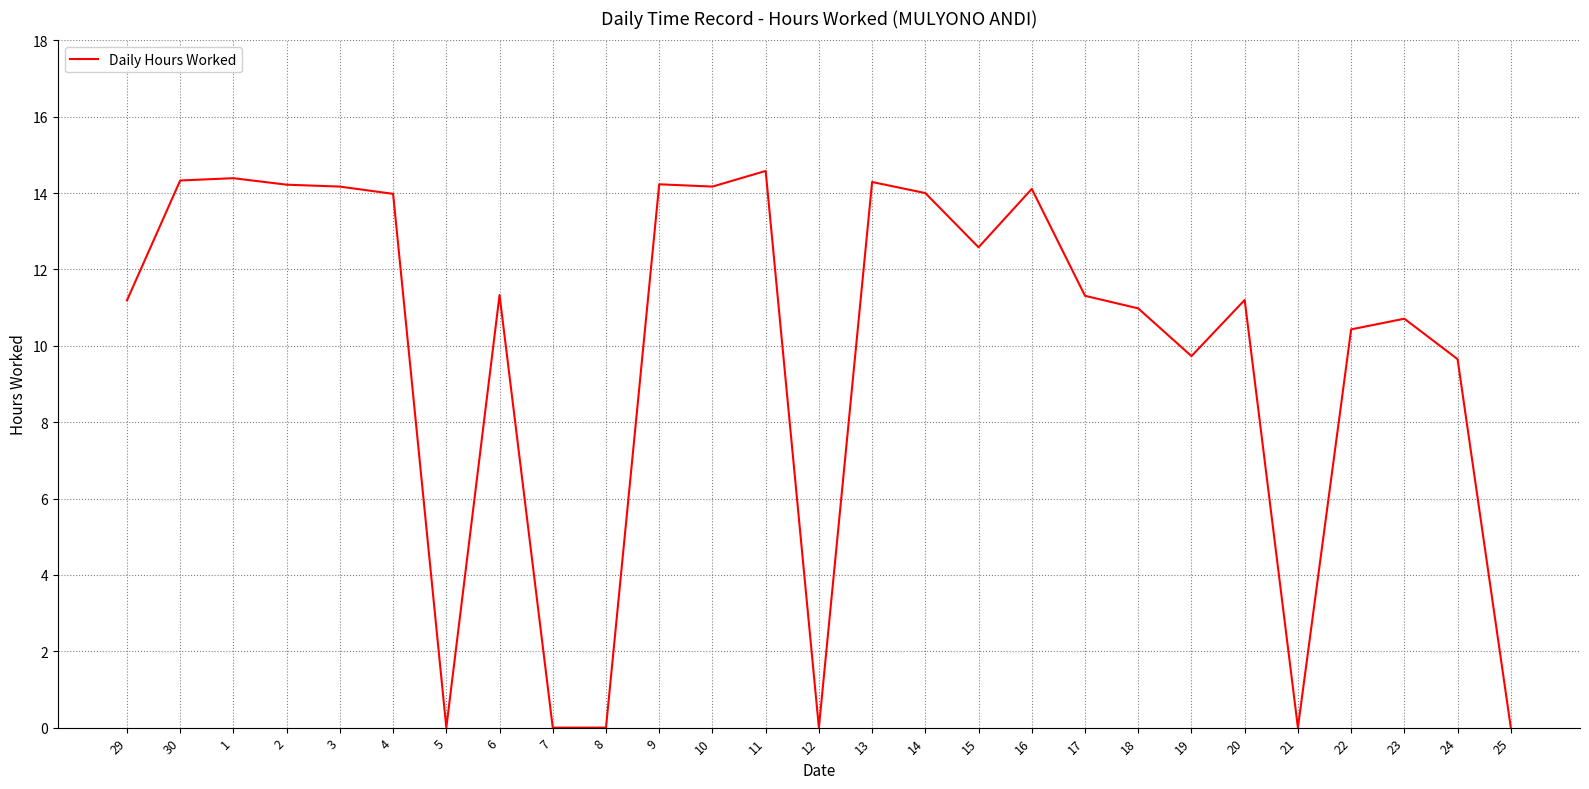

What is the approximate value at 17?

11.3